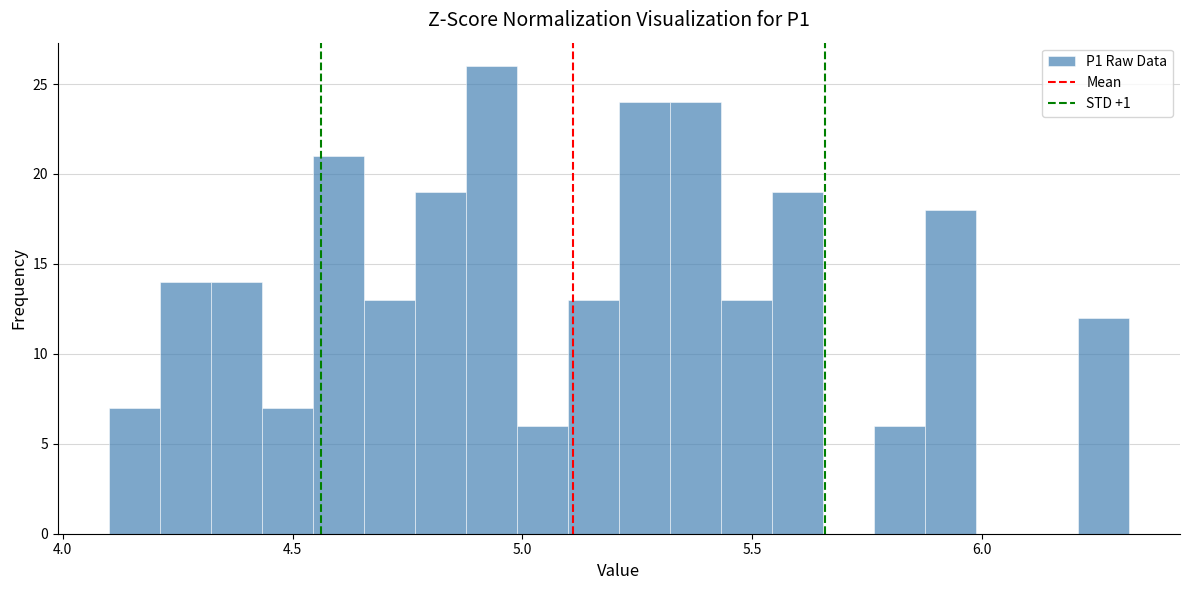

Read against the x-axis, roughly where is the centre of the tallest bar?

4.95